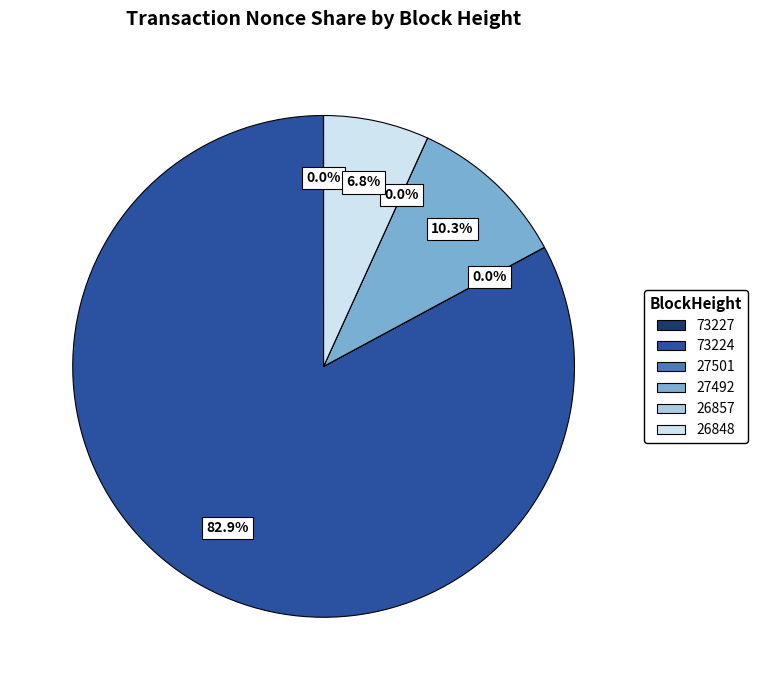

Do 73227 and 26857 together represent more than half of the pie?

No